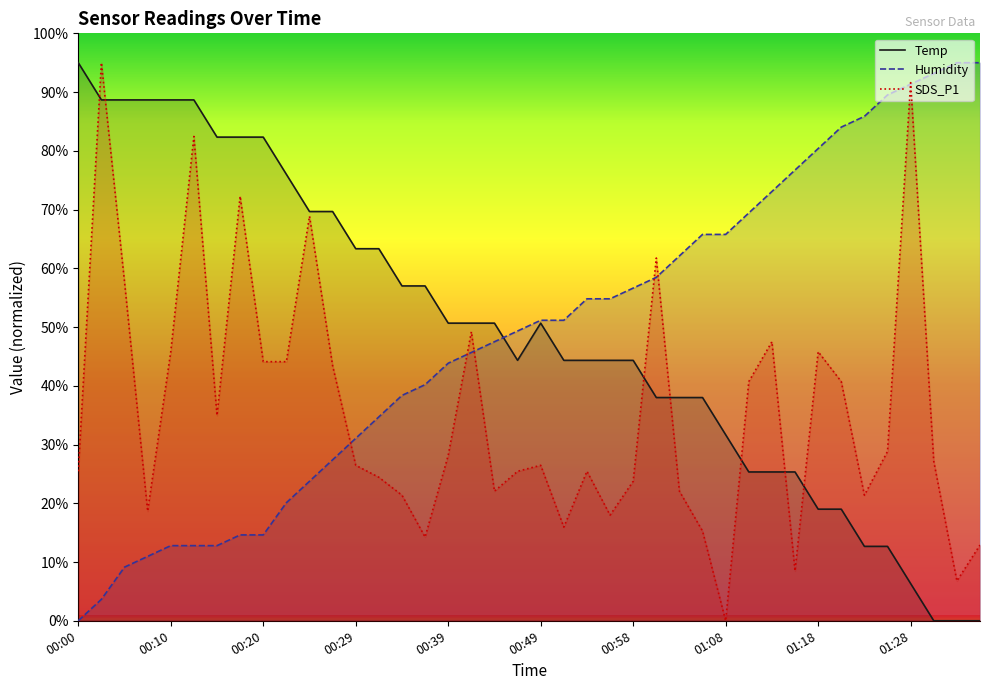

How many values in Humidity are above zero?

39